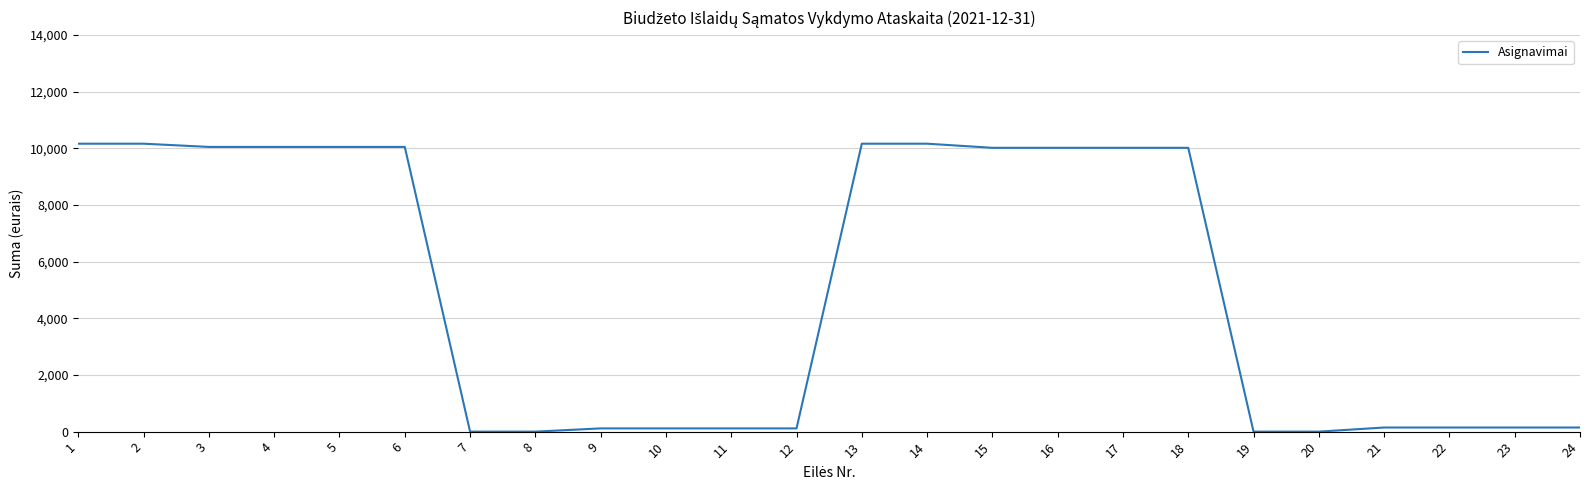

Is it true that the value at 9 is 114.0?

True